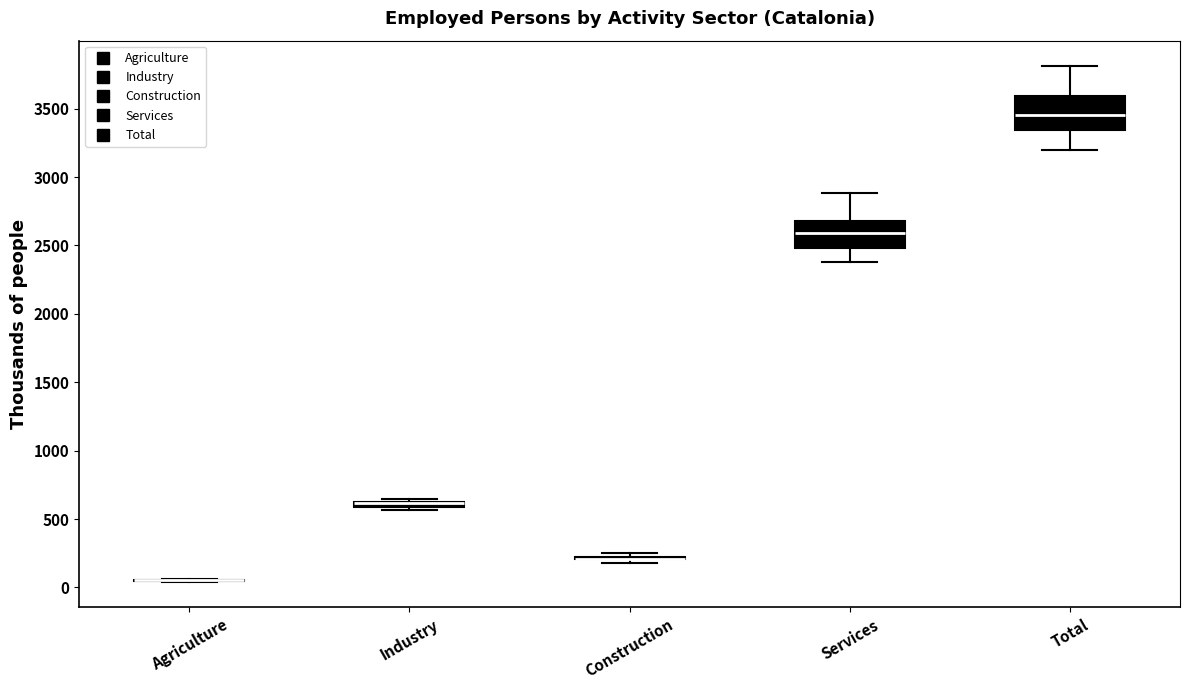

Which box is the tallest, from its lower edge to its upper edge?

Total